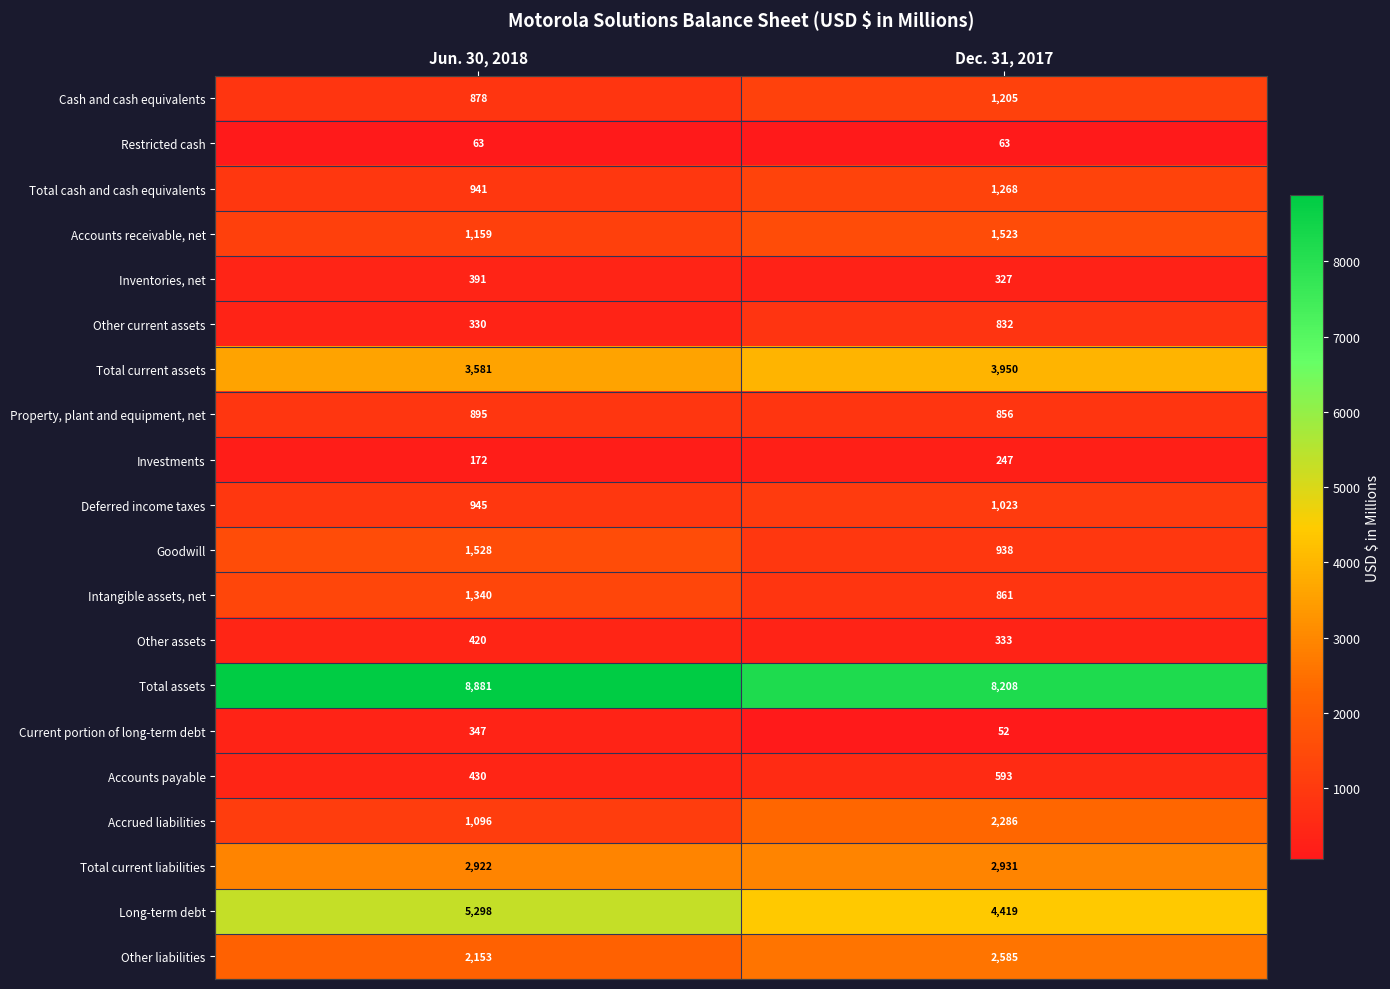

Between Jun. 30, 2018 and Dec. 31, 2017, which series saw the biggest shift?

Accrued liabilities